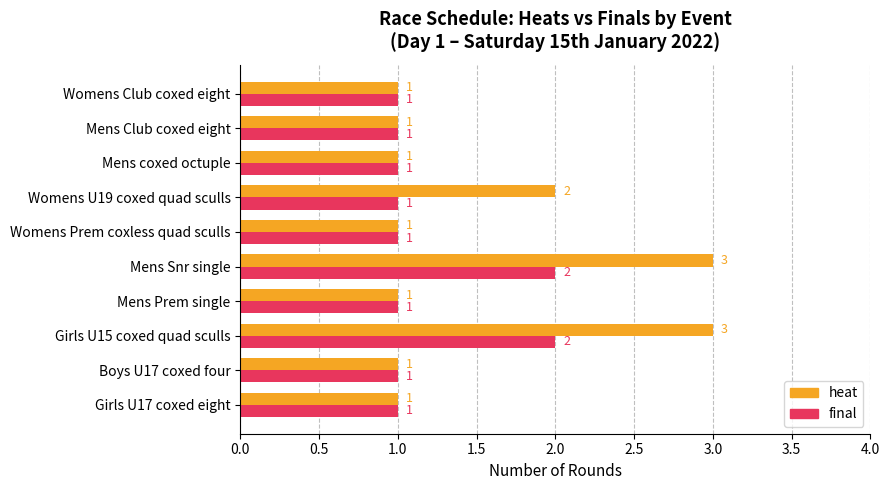

Where is heat nearest to the value 2?

Womens U19 coxed quad sculls